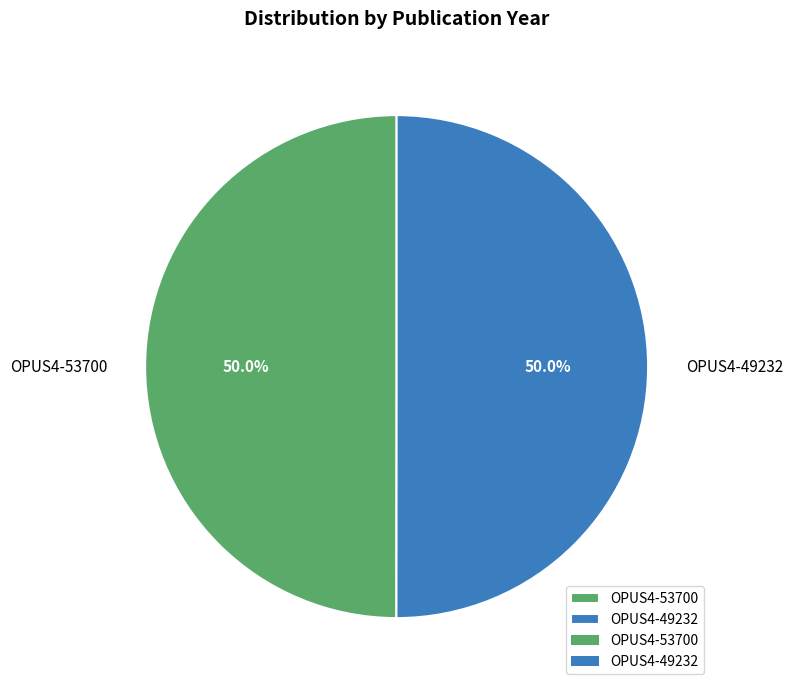

The OPUS4-53700 slice represents 41% of the pie. True or false?

False